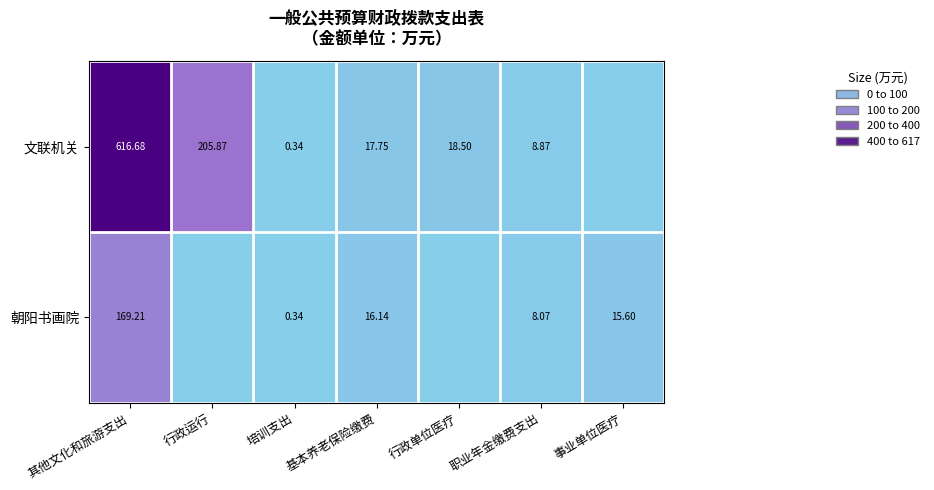

Is the value of 朝阳书画院 at 职业年金缴费支出 greater than the value of 文联机关 at 职业年金缴费支出?

No